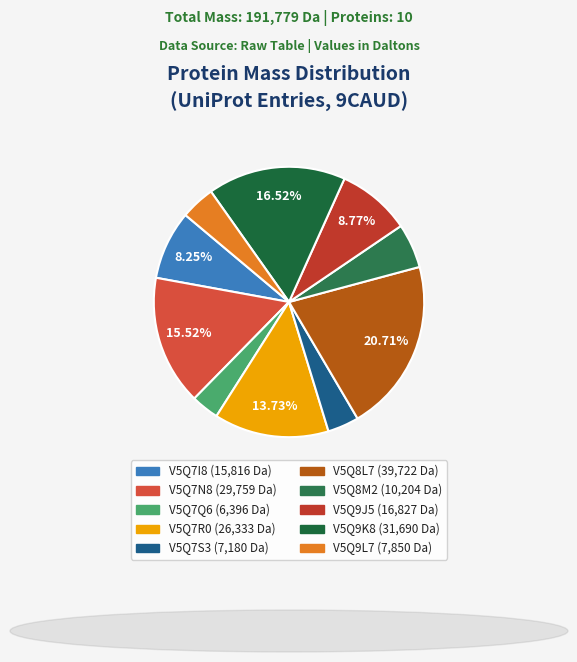

What percentage is the V5Q7N8 slice, to the nearest percent?

16%